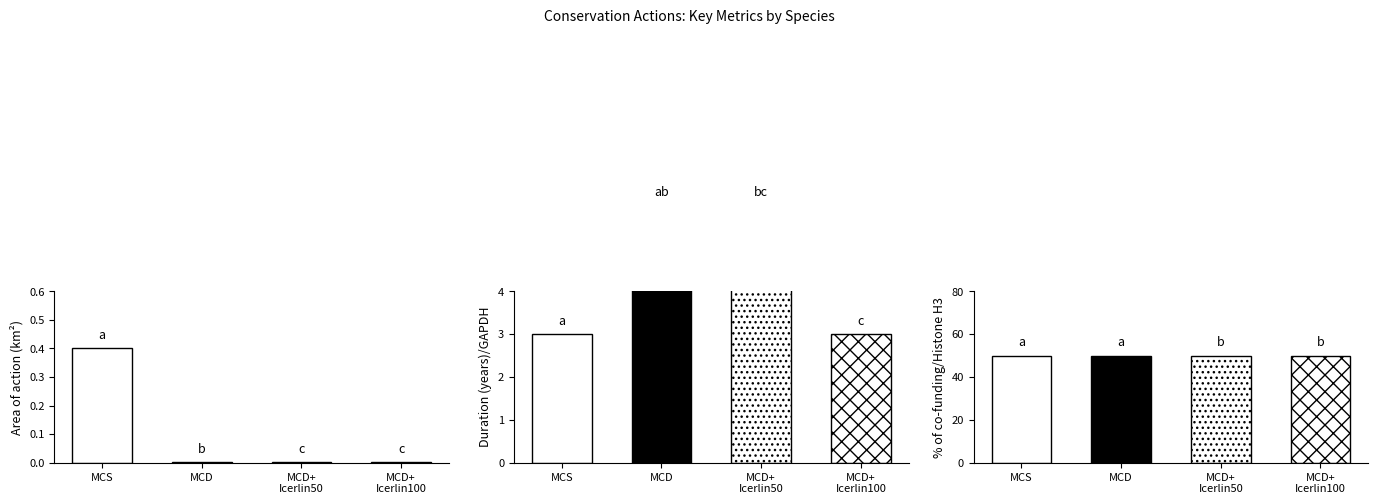

What is the difference between the maximum and second lowest values in the Area of action (km2) series?

0.4